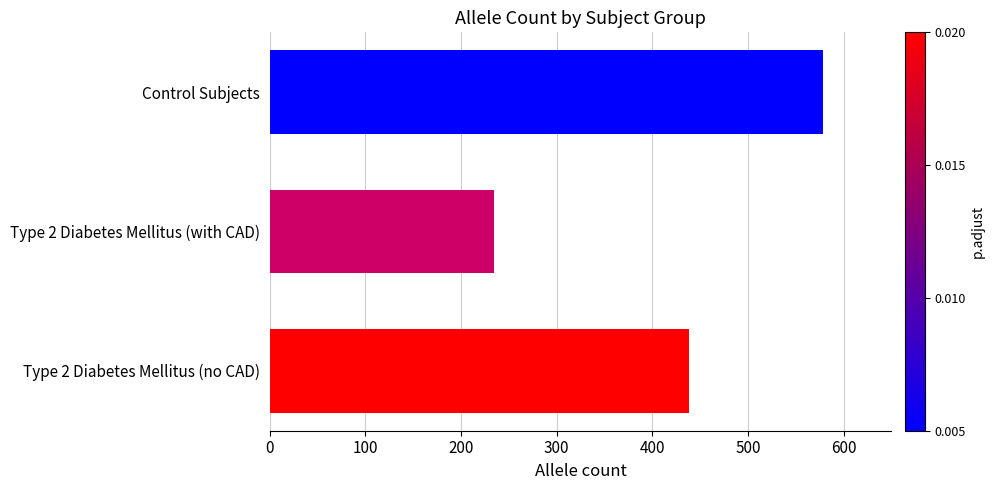

Which label corresponds to the smallest value in the chart?

Type 2 Diabetes Mellitus (with CAD)